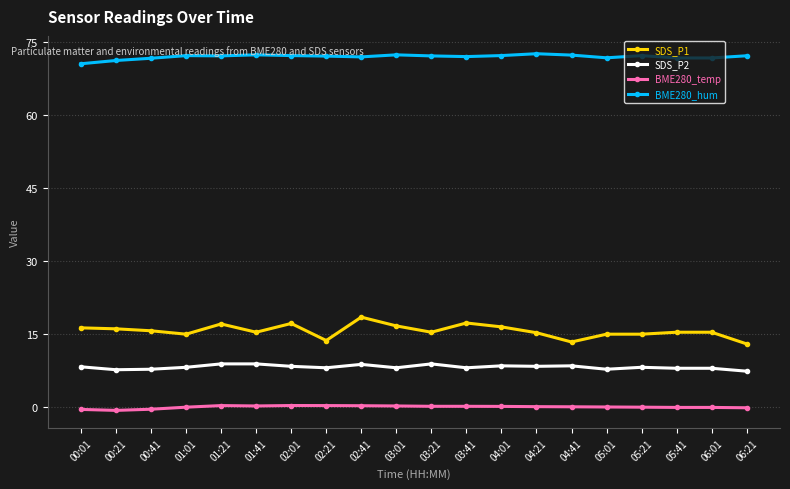

How many lines are shown in the chart?

4